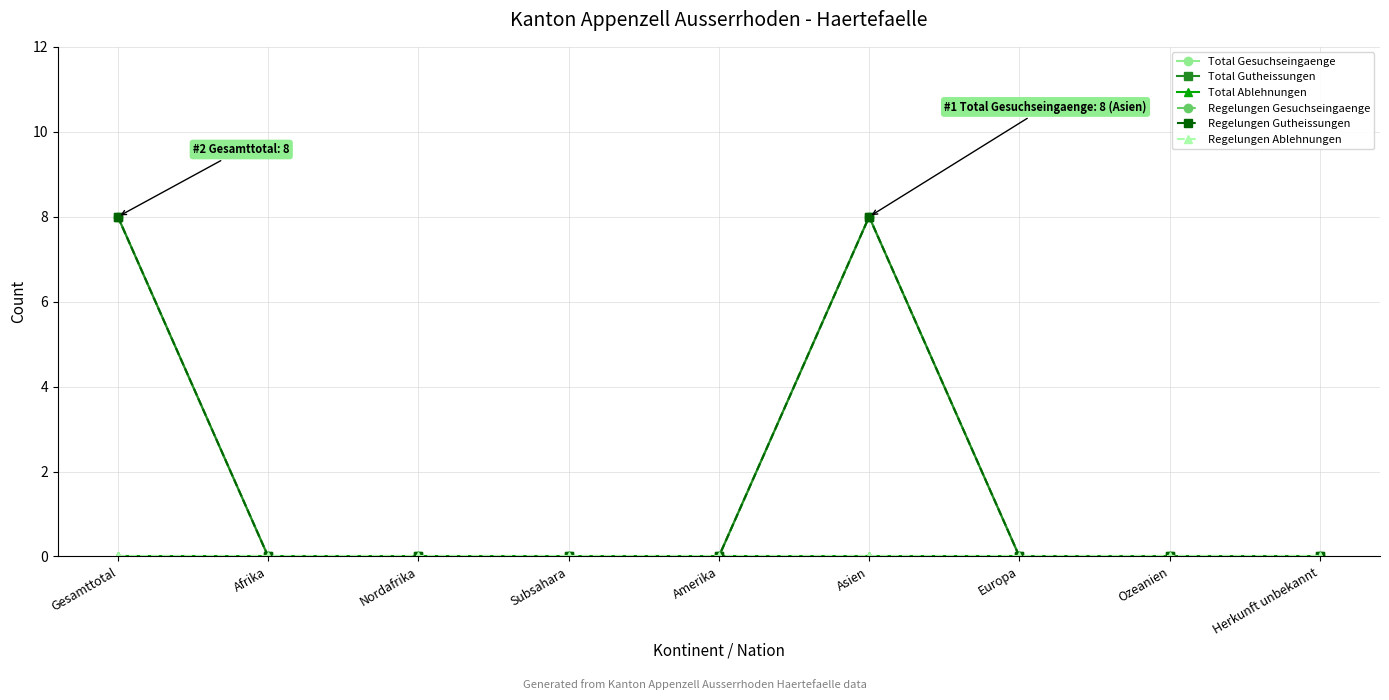

Does the chart have visible grid lines?

Yes